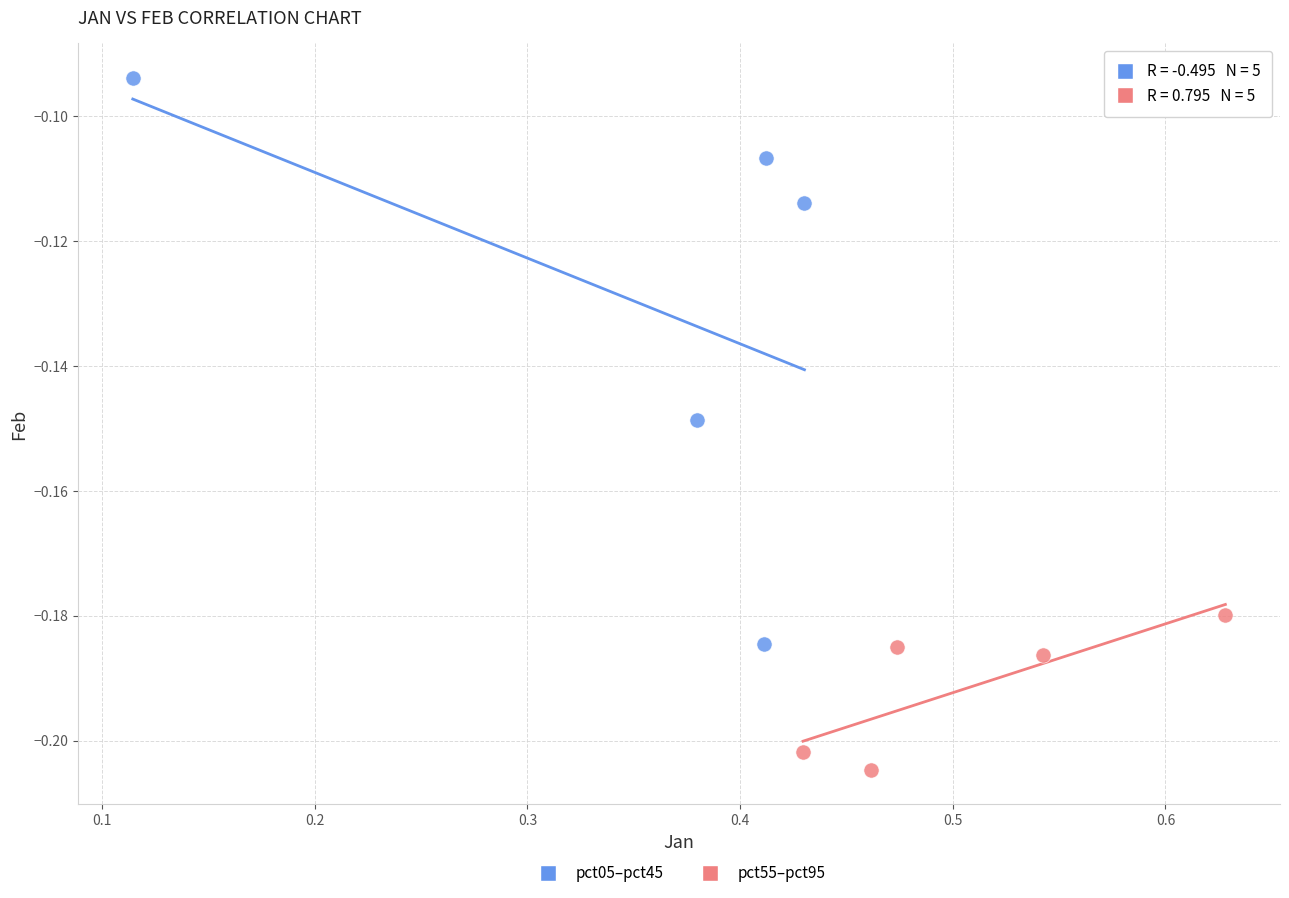

Which series has the widest spread of Y values?

pct05–pct45